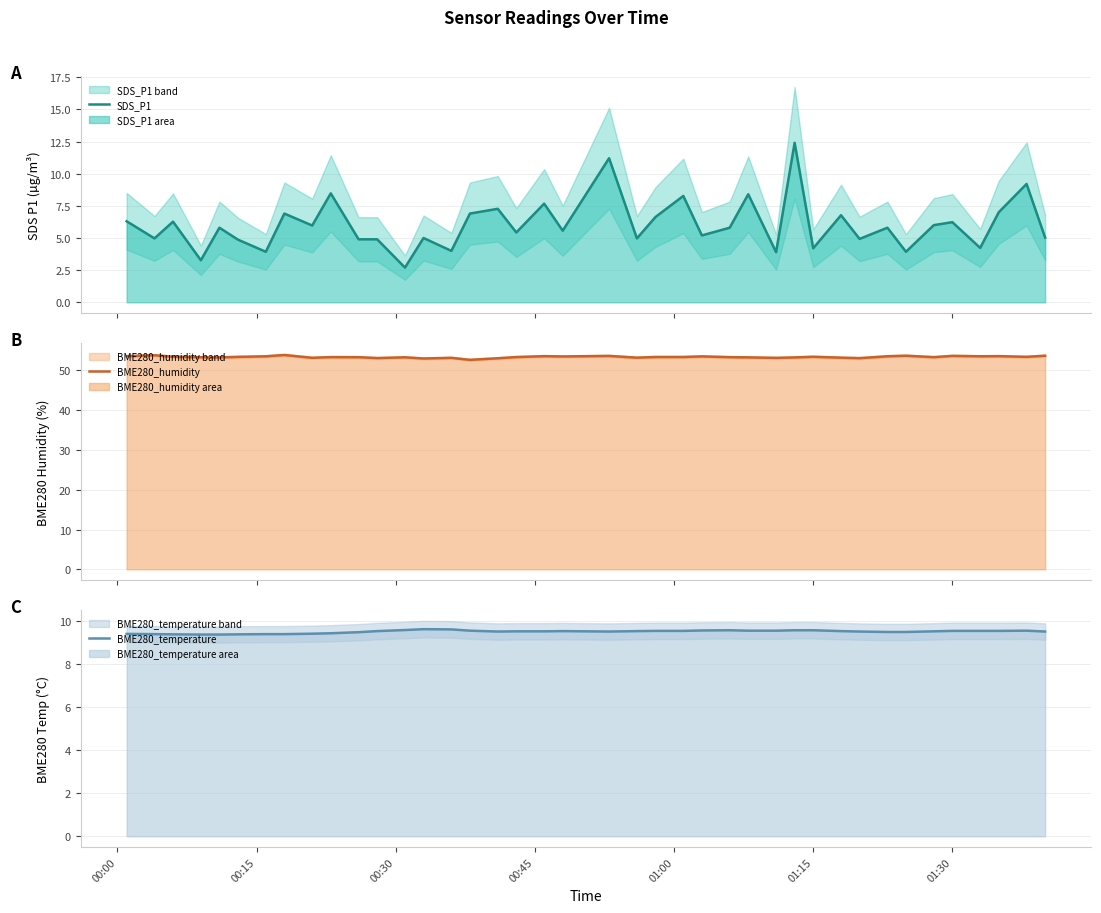

What is the maximum value for SDS_P1?

12.4